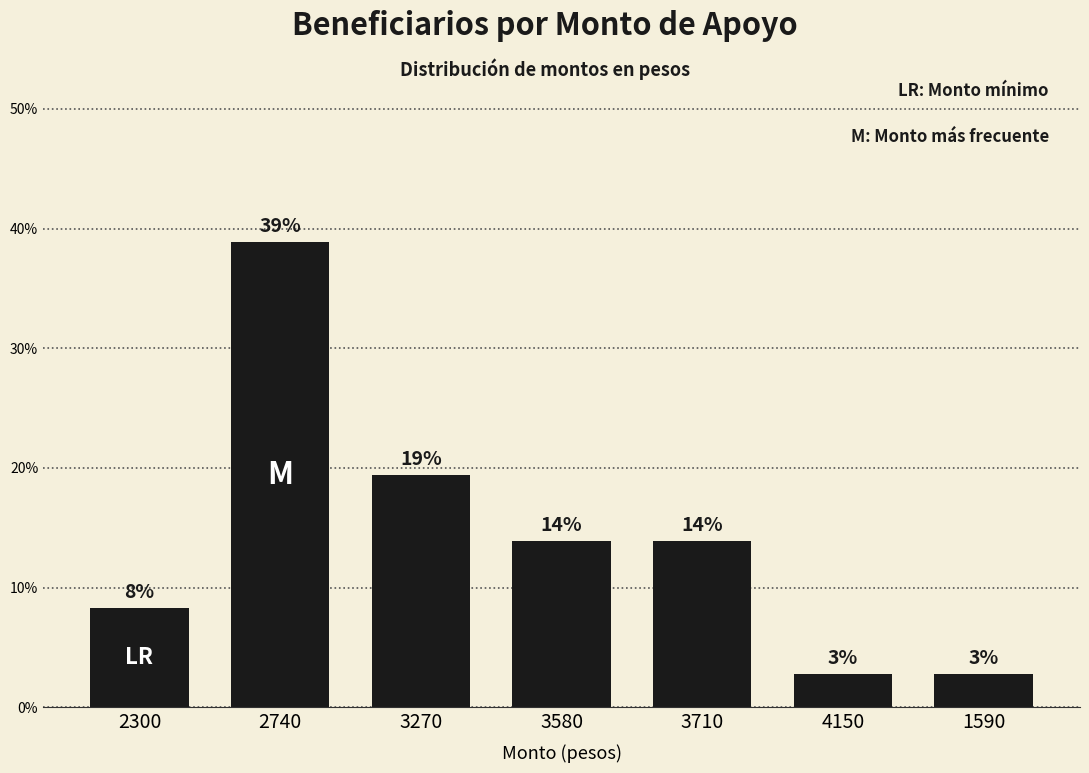

How many bars are there in total?

7